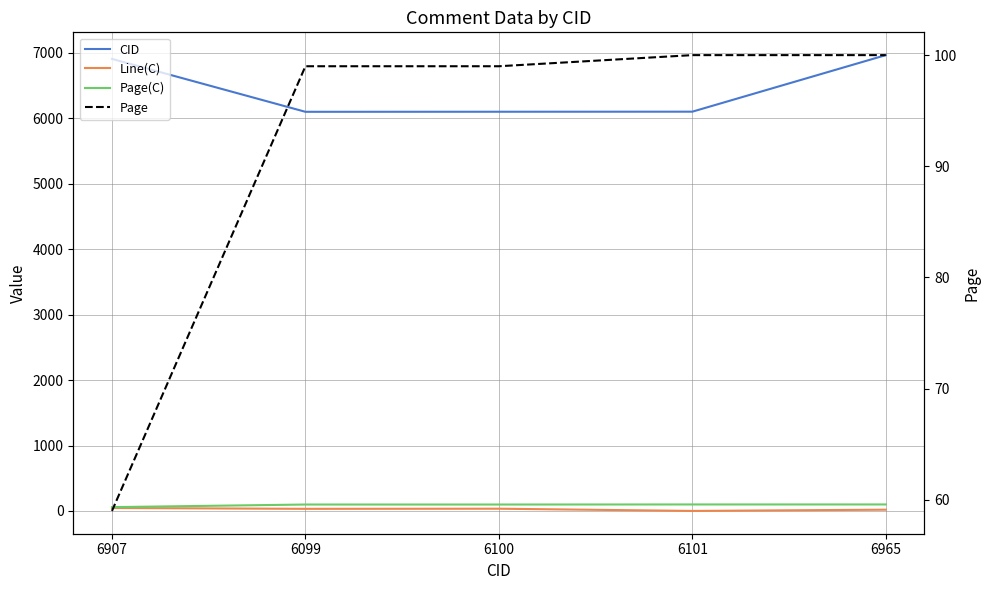

Where does the Line(C) series first go above 33?

6907